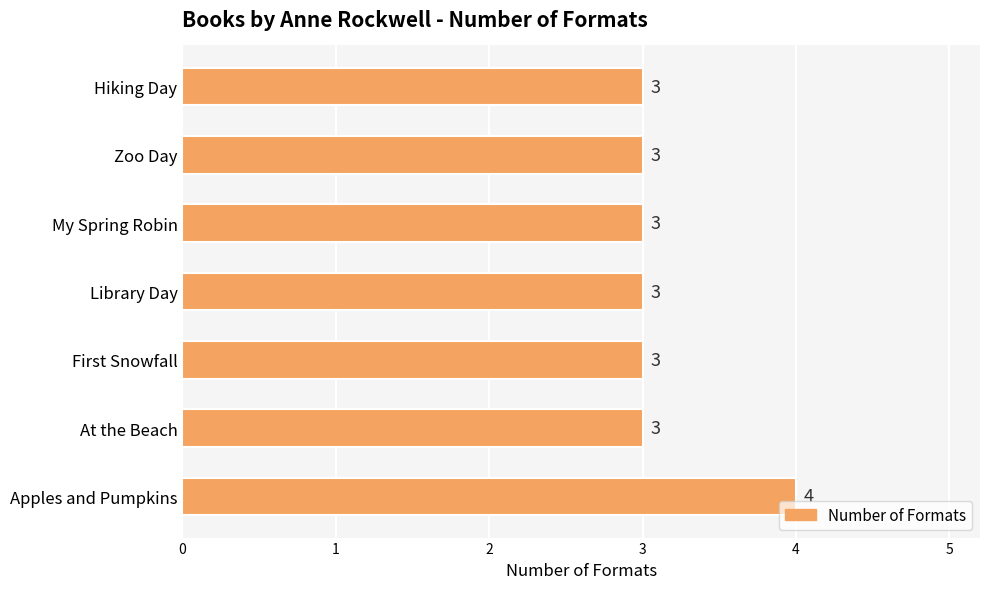

How many data points are above 3?

1